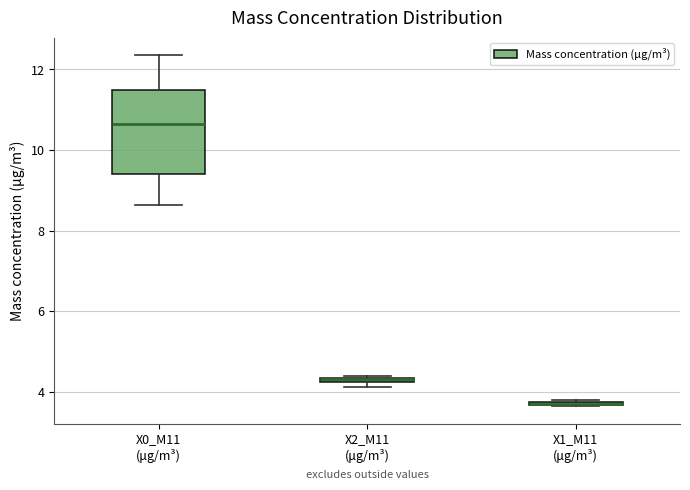

Comparing the boxes themselves (not the whiskers), which one is the tallest?

X0_M11 (μg/m³)